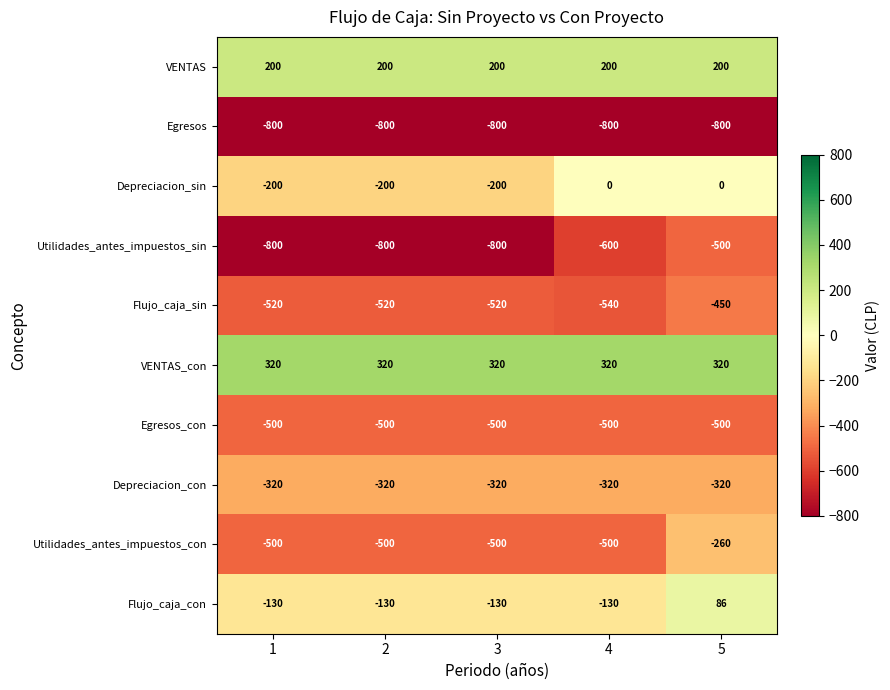

Which series has the largest total across all categories?

VENTAS_con